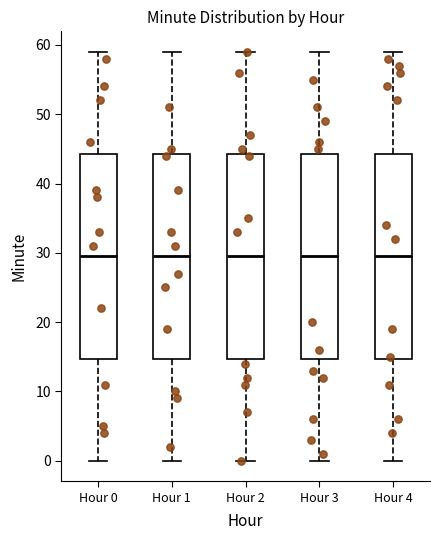

Where does the median line of the box for Hour 2 sit on the y-axis? The values are not printed on the chart, so give them approximately, as read against the axis.

30